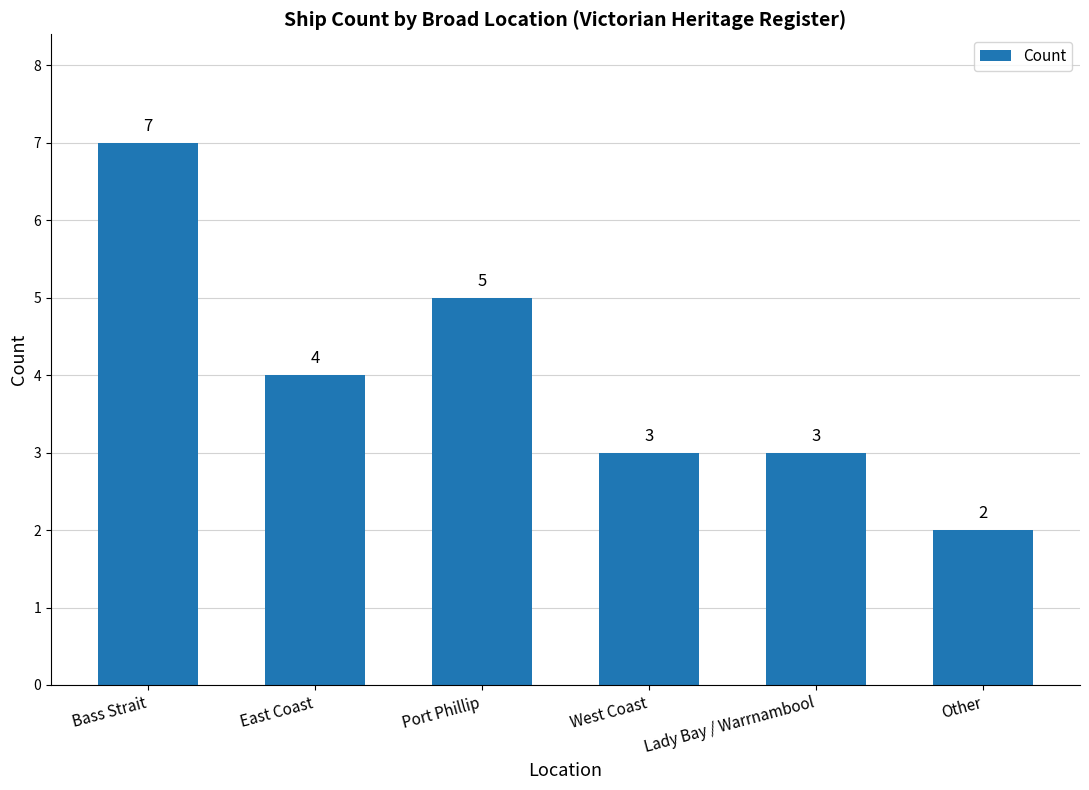

Reading right to left, list all the values displayed in this chart.

Other=2	Lady Bay / Warrnambool=3	West Coast=3	Port Phillip=5	East Coast=4	Bass Strait=7